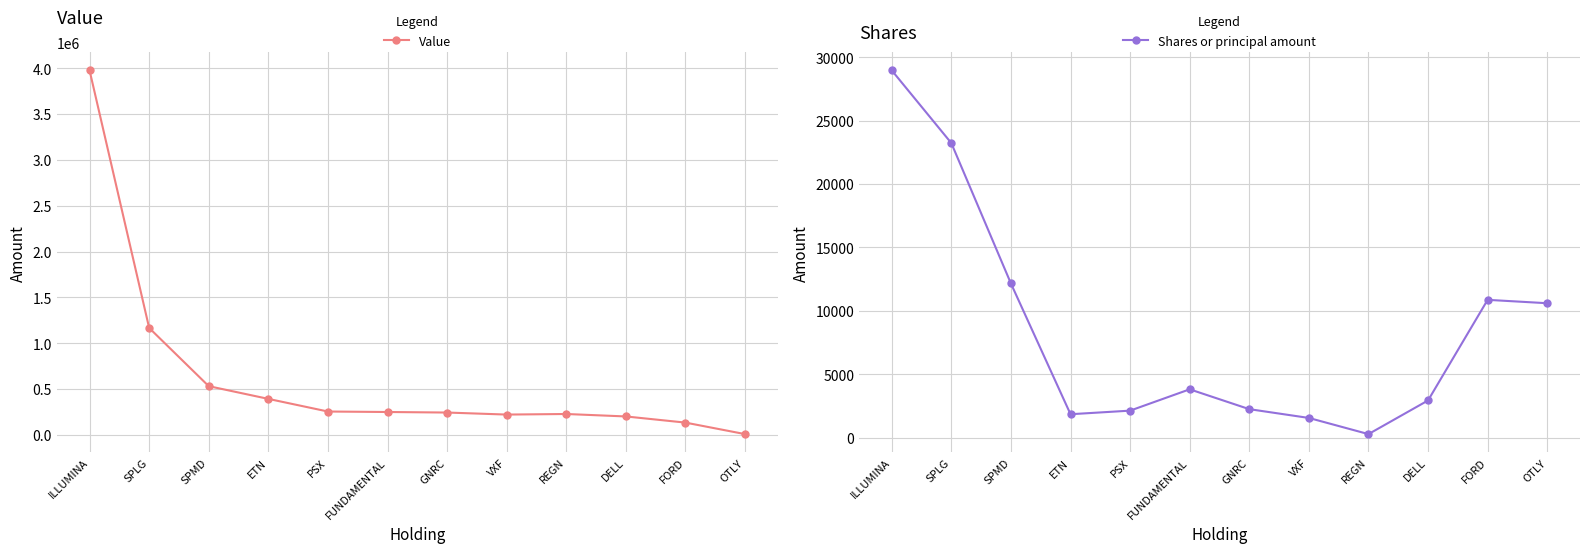

What is the difference between the Shares or principal amount values at SPMD and FORD?

1289